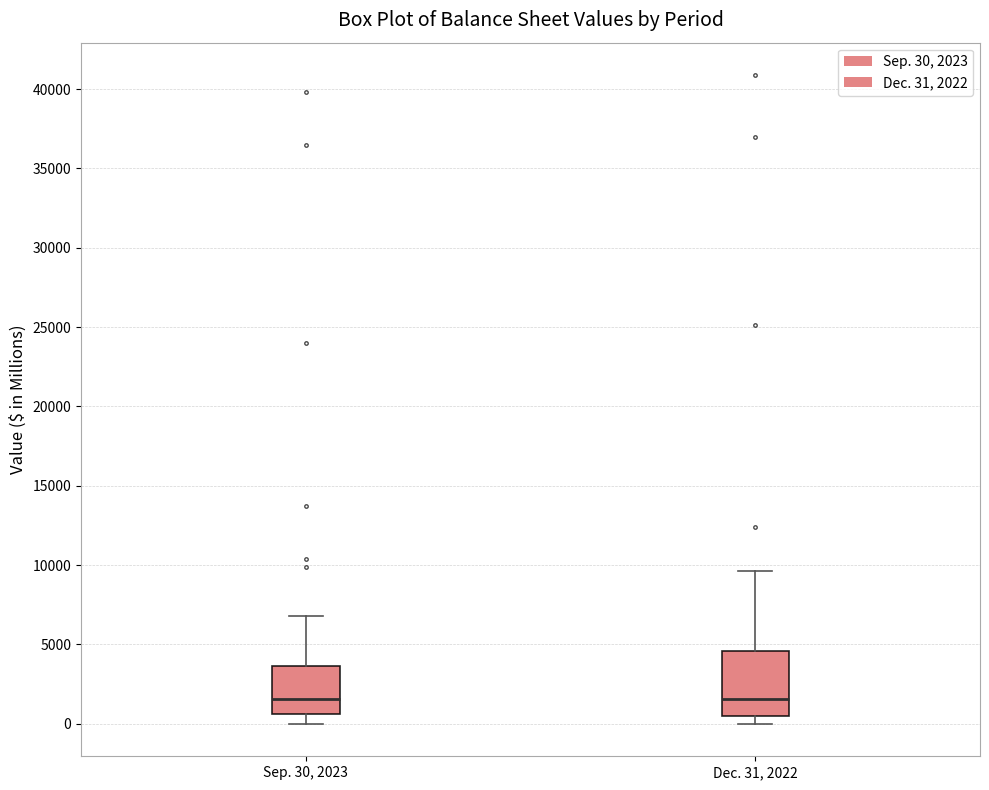

Where does the median line of the box for Sep. 30, 2023 sit on the y-axis? The values are not printed on the chart, so give them approximately, as read against the axis.

1500